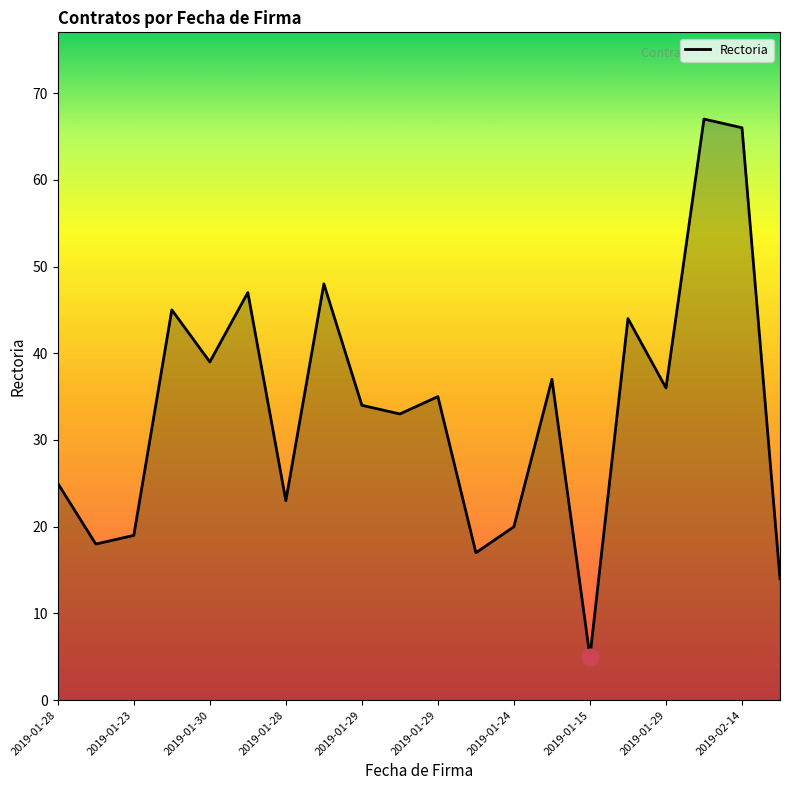

True or false: there are more than 1 points higher than both neighbors.

True